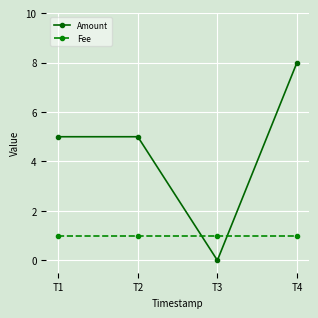

What is the sum of the Fee values at T4 and T1?

2